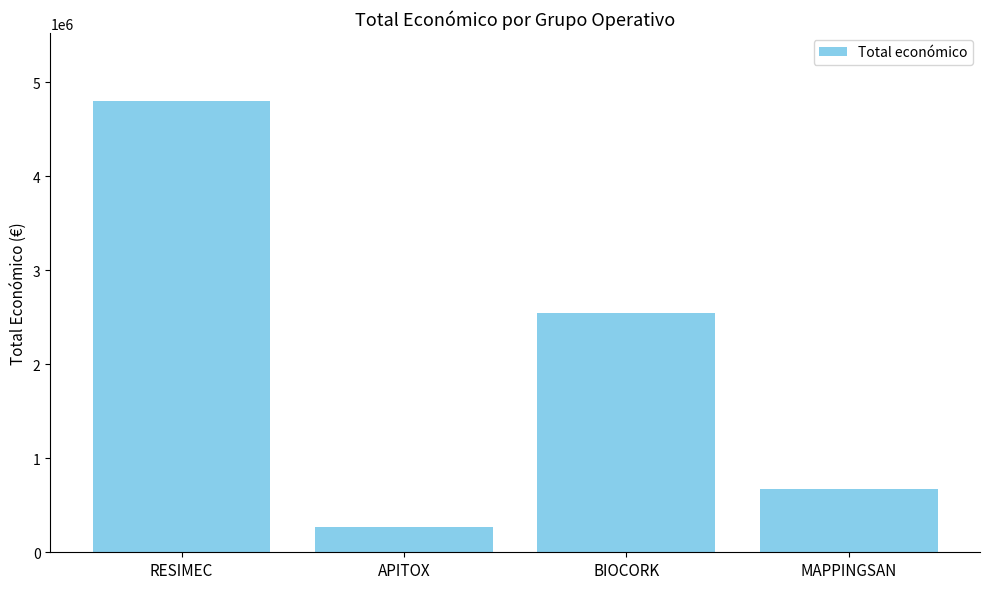

Which label corresponds to the smallest value in the chart?

APITOX